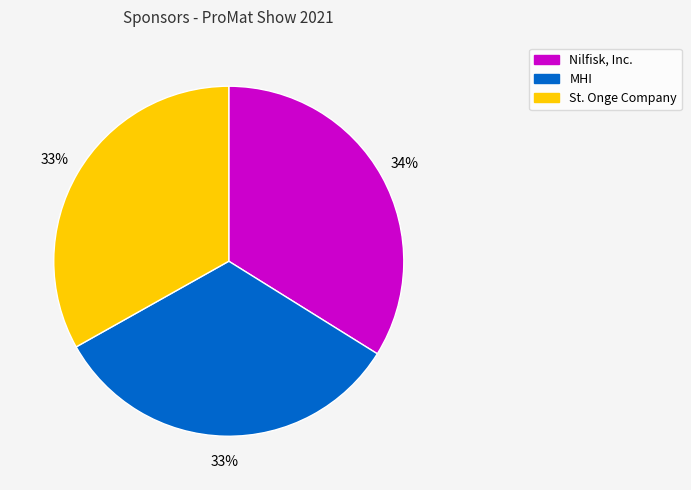

What percentage is the MHI slice, to the nearest percent?

33%